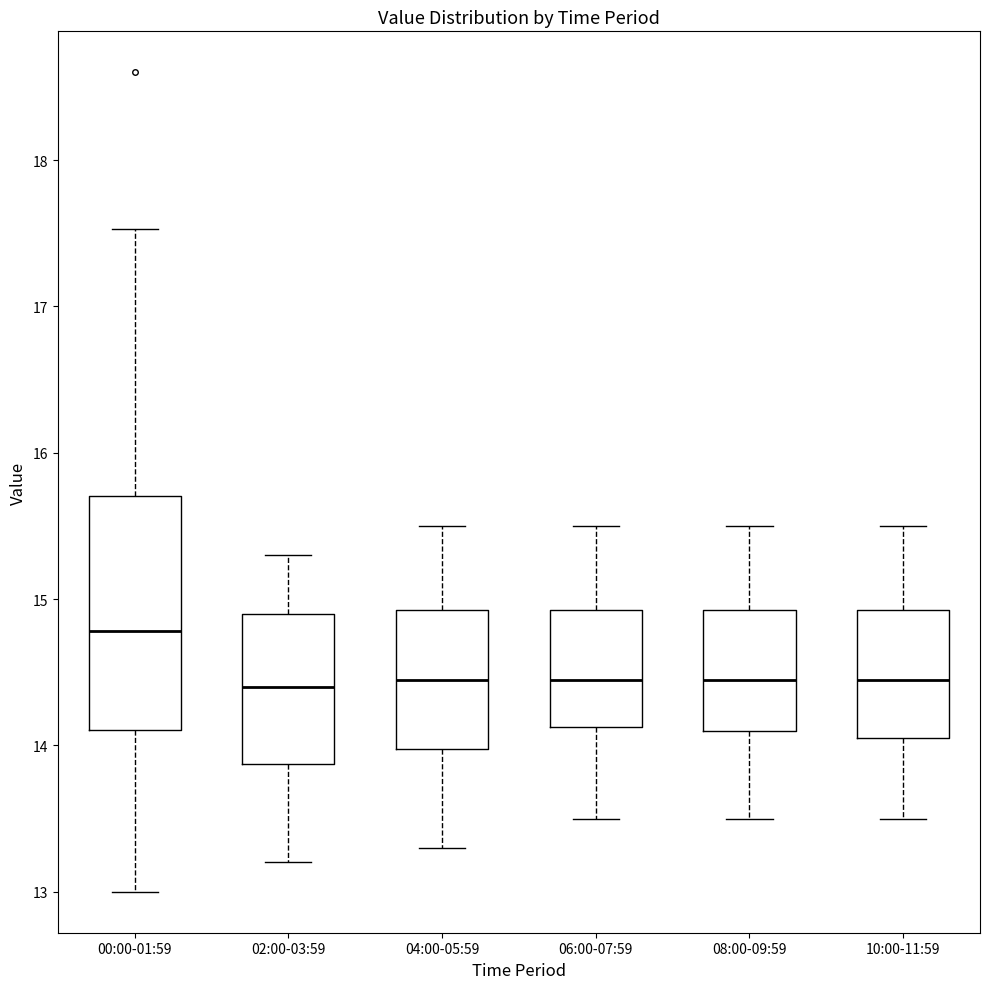

Which box's median line is the highest?

00:00-01:59